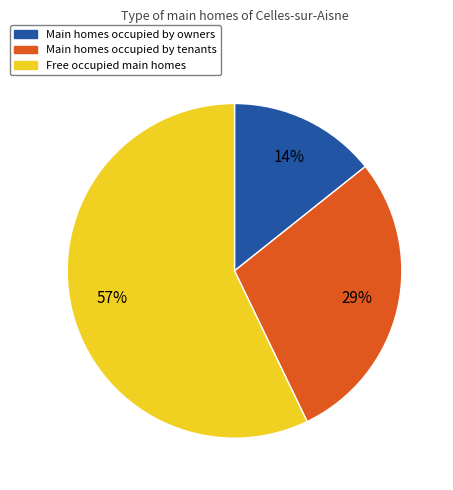

Does Main homes occupied by owners represent more than half of the total?

No